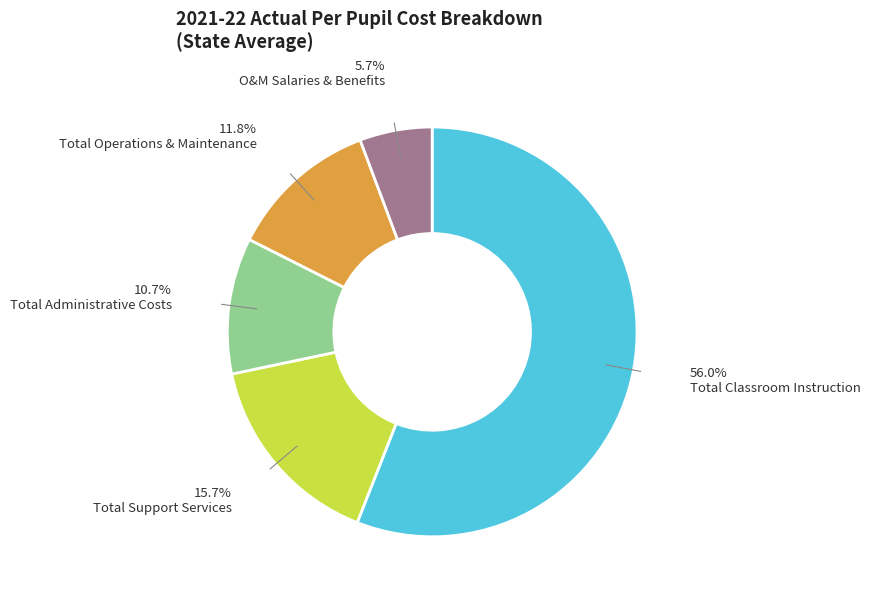

Rank the categories by value from highest to lowest.

Total Classroom Instruction, Total Support Services, Total Operations & Maintenance, Total Administrative Costs, O&M Salaries & Benefits